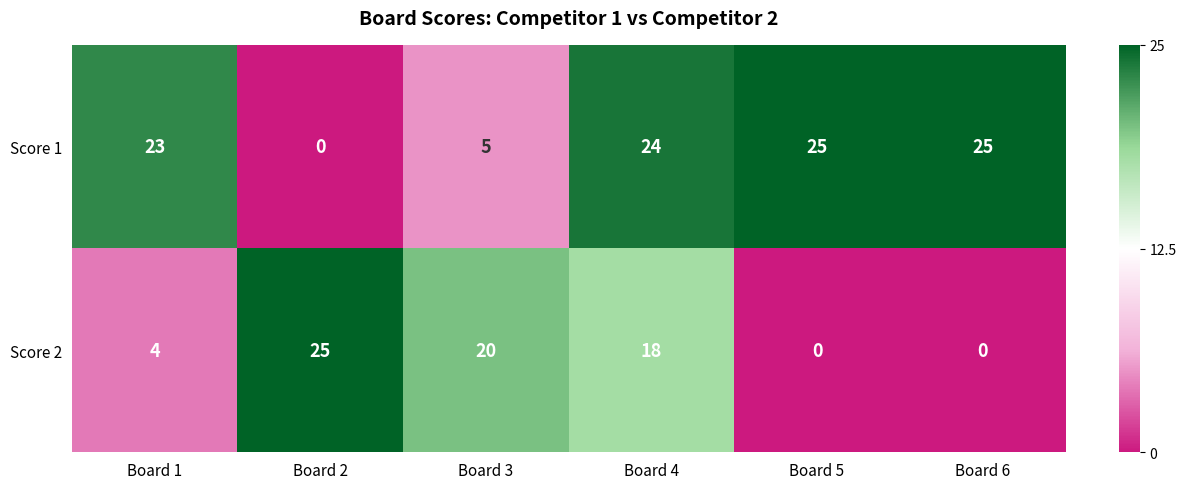

At which category is the sum across all series the highest?

Board 4